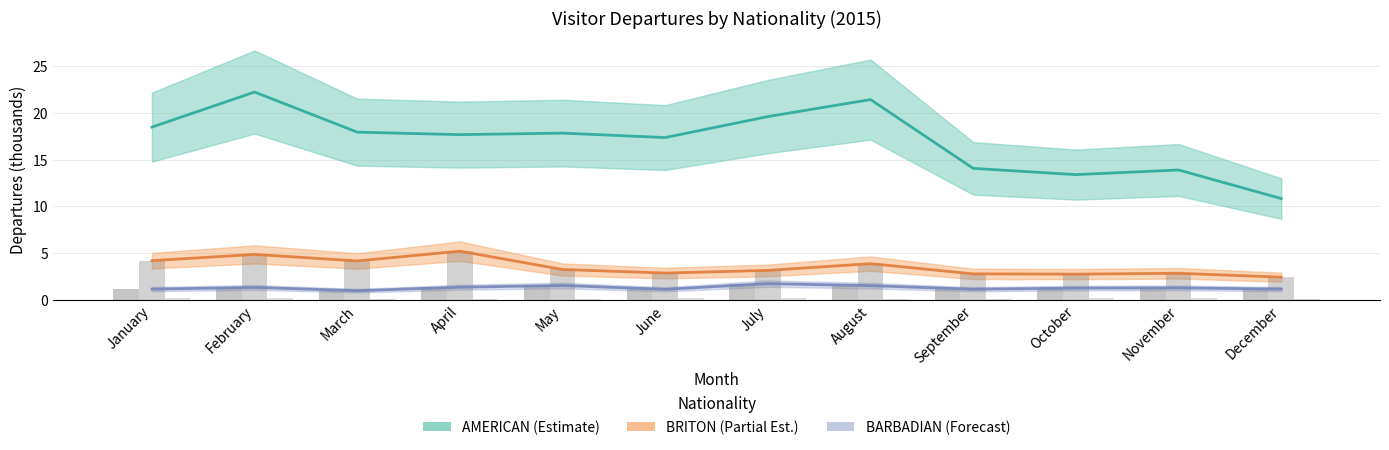

Which category has the lowest value in the BRITON (actual) series?

December